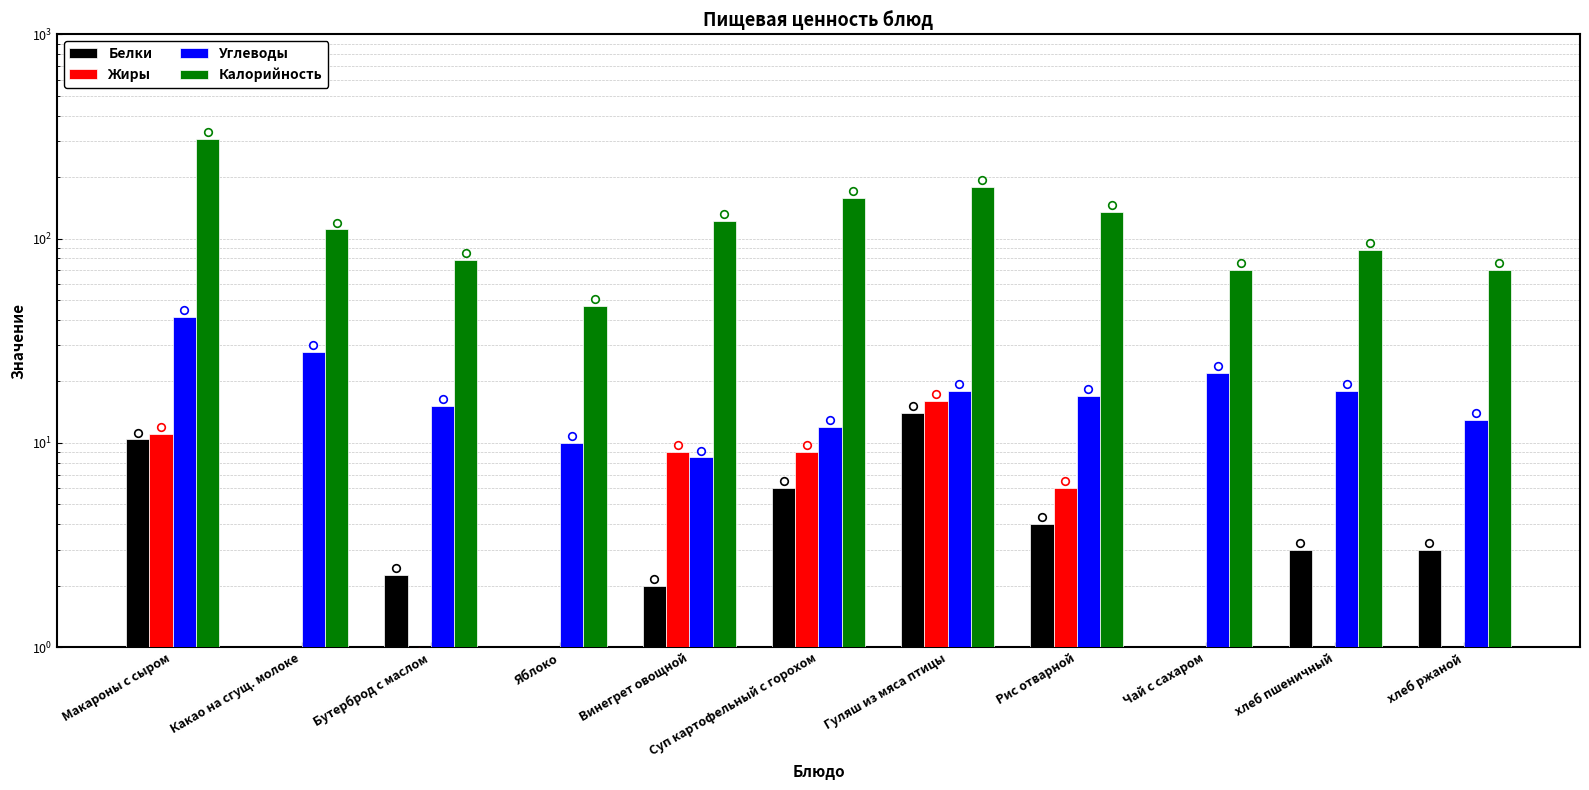

At which category is the sum across all series the highest?

Макароны с сыром